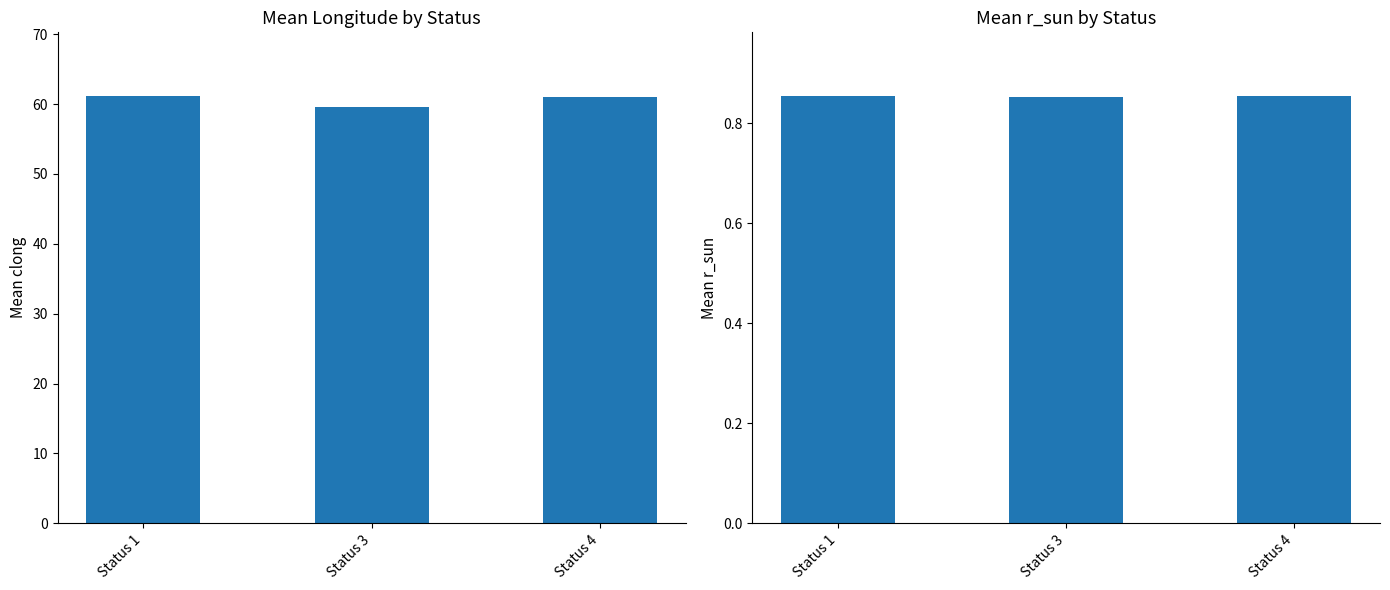

Rank the series at Status 4 from lowest to highest value.

r_sun, clong